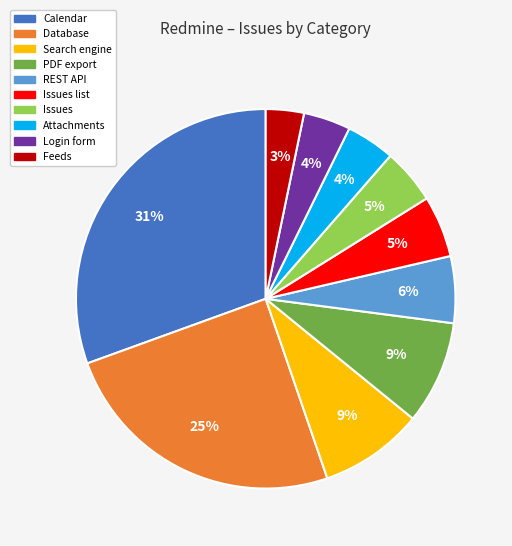

To the nearest percent, what is the average slice percentage?

10%